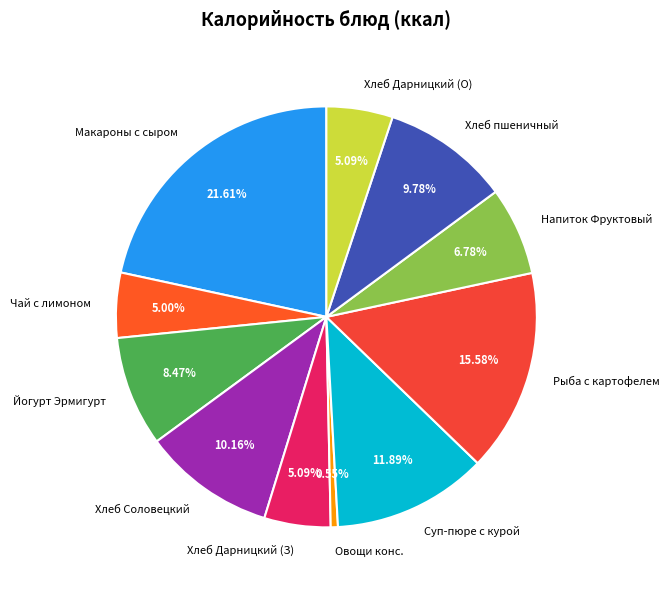

To the nearest percent, what percentage of the pie is Хлеб пшеничный?

10%